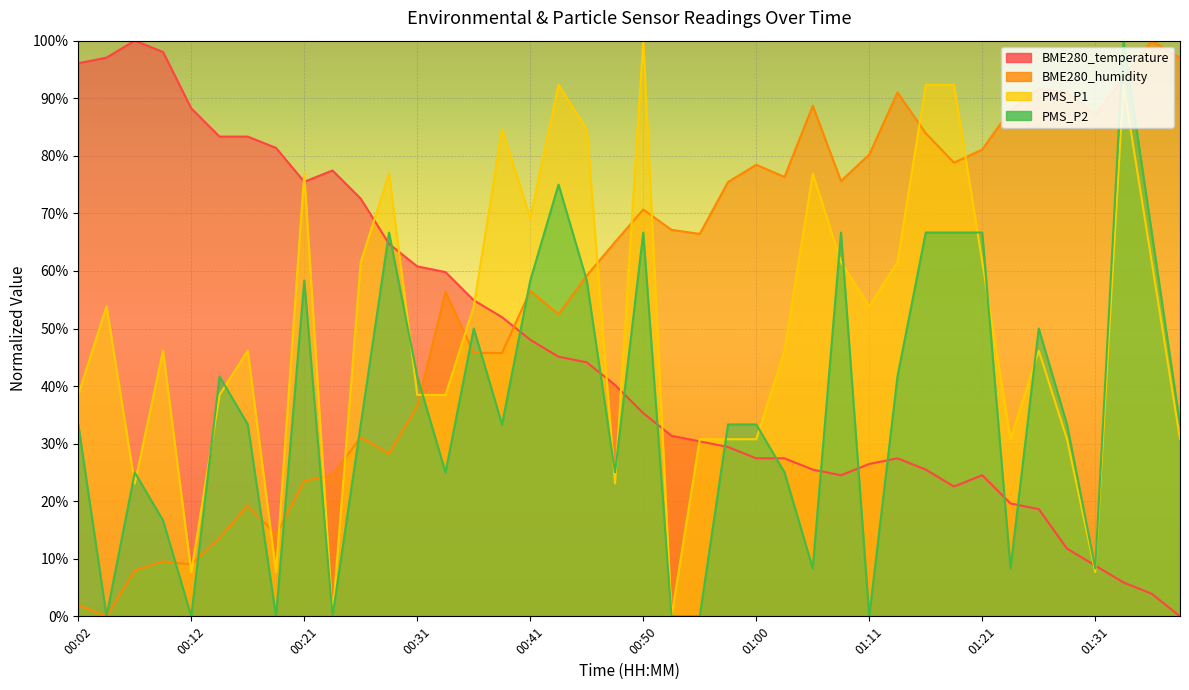

What is the sum of all BME280_humidity values?

2262.7